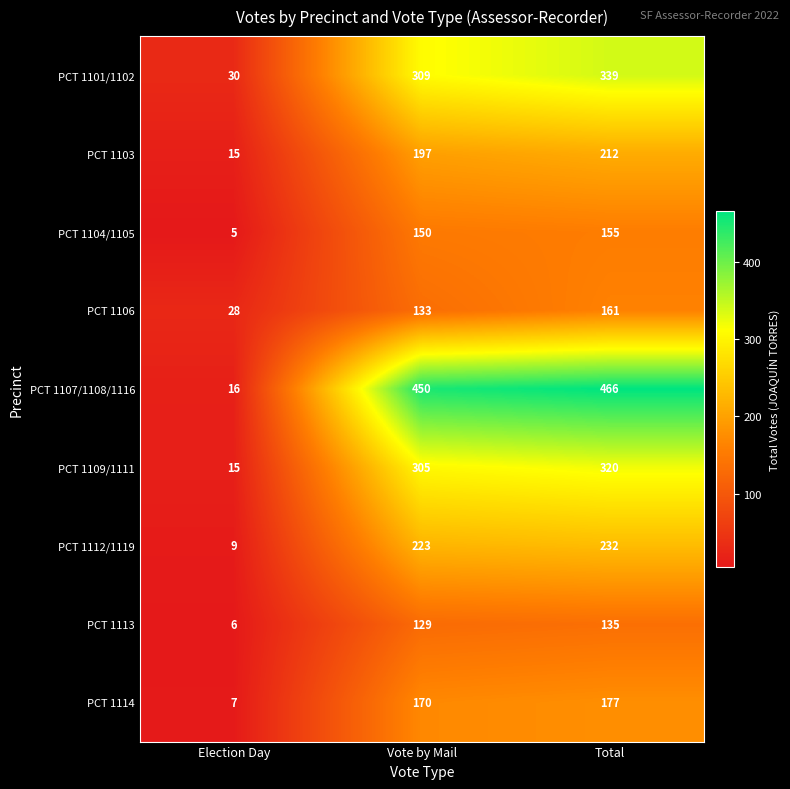

The PCT 1103 series shows 375 at Total. True or false?

False